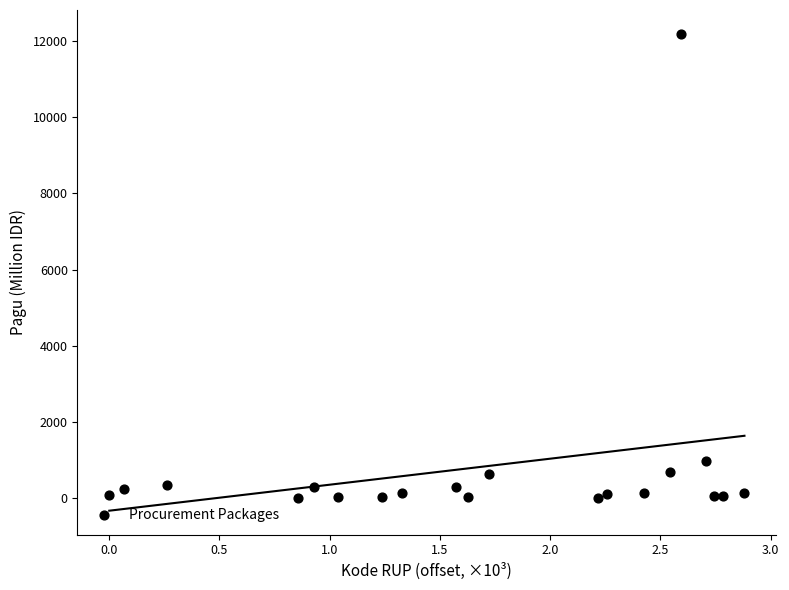

What is the range of Y values (max minus min)?

12180.1